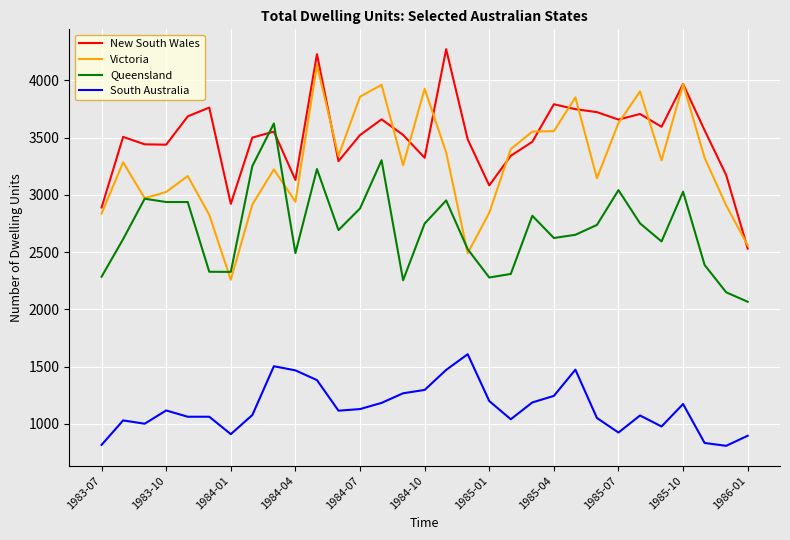

True or false: Victoria and South Australia cross at least once.

False